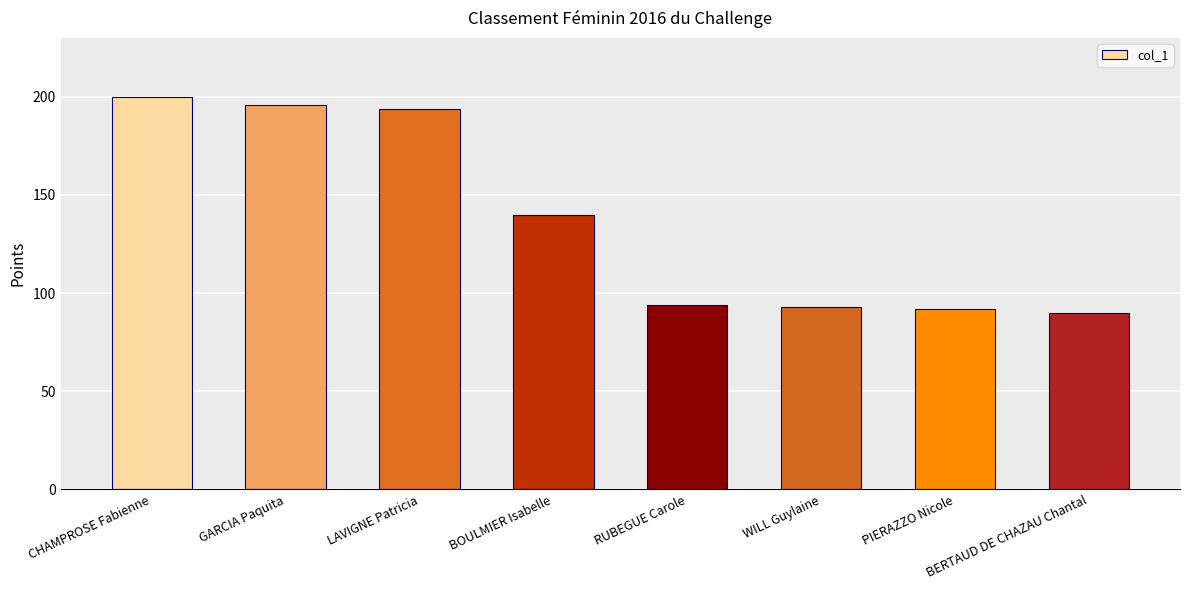

What is the change in value from CHAMPROSE Fabienne to BOULMIER Isabelle?

-60